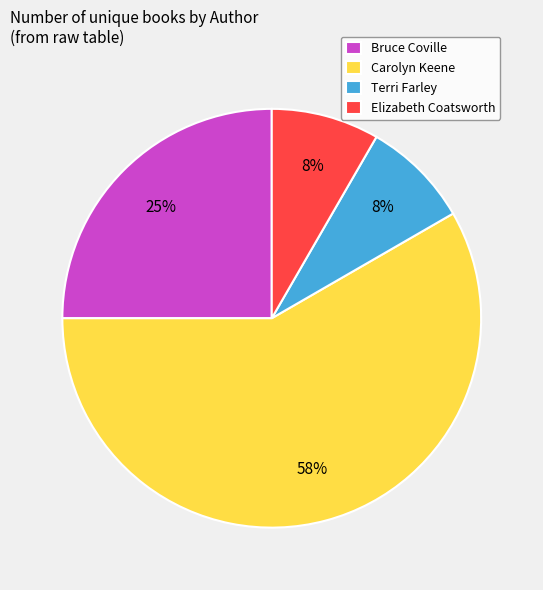

Is the sum of Elizabeth Coatsworth and Carolyn Keene greater than half?

Yes